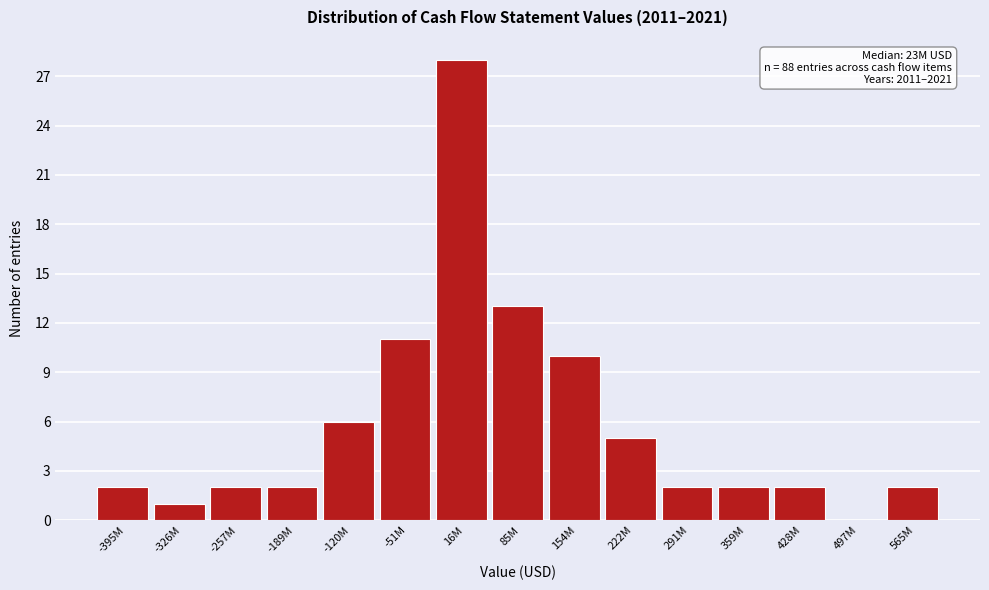

Reading left to right, transcribe all the data shown in this chart.

-395M=2	-326M=1	-257M=2	-189M=2	-120M=6	-51M=11	16M=28	85M=13	154M=10	222M=5	291M=2	359M=2	428M=2	497M=0	565M=2